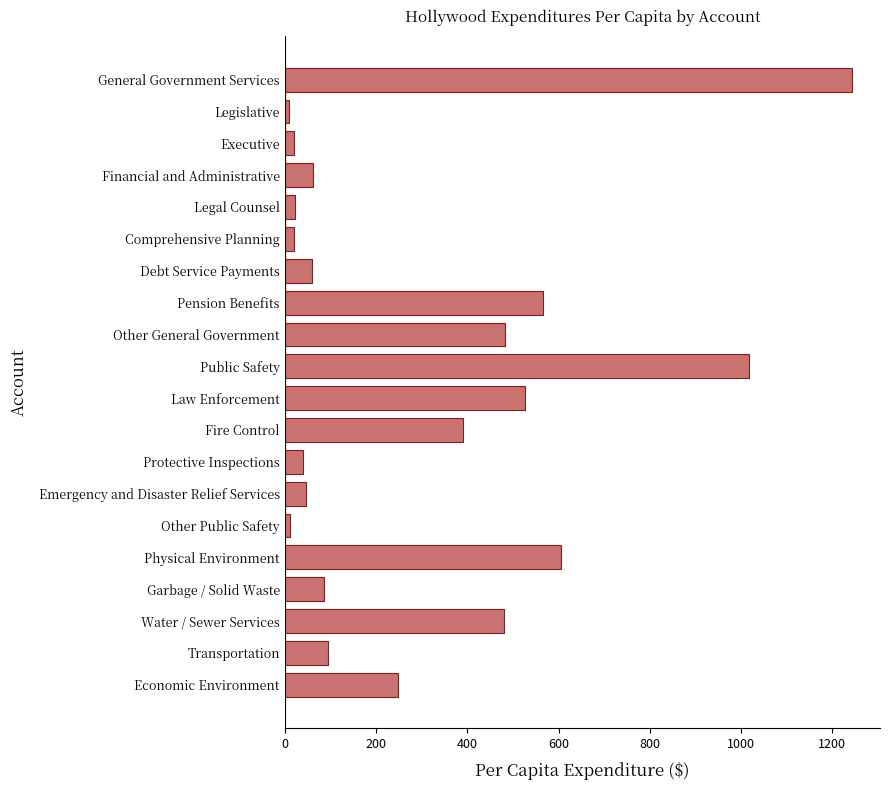

Are the bars horizontal?

Yes